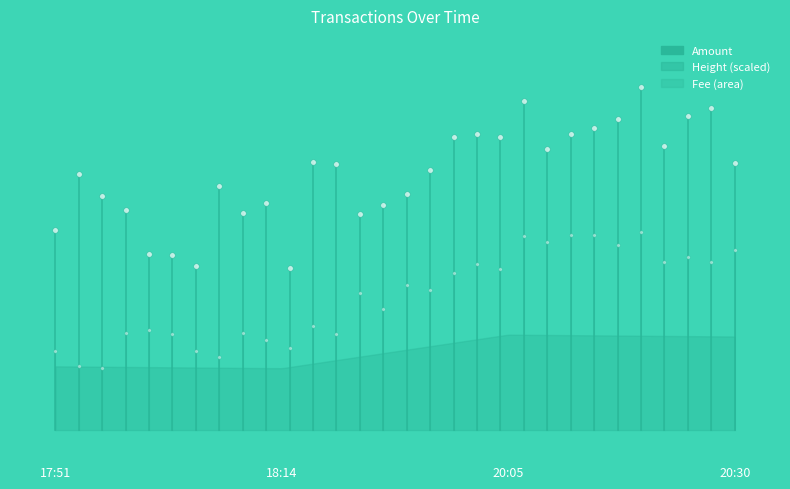

How many lines are shown in the chart?

2